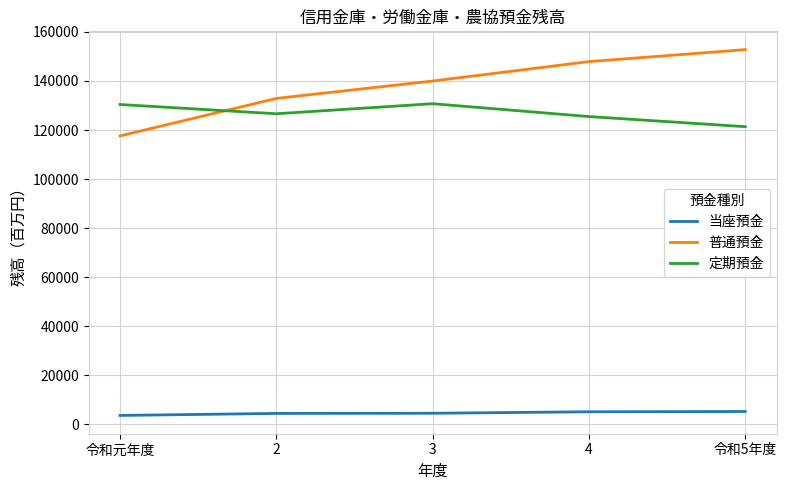

Is the value of 定期預金 at 令和5年度 greater than the value of 当座預金 at 3?

Yes